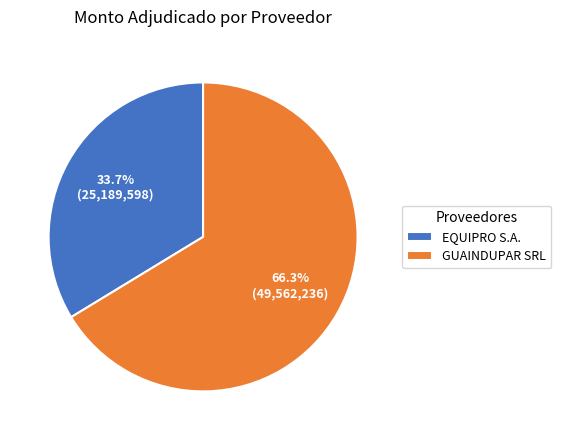

How many slices are in this pie chart?

2